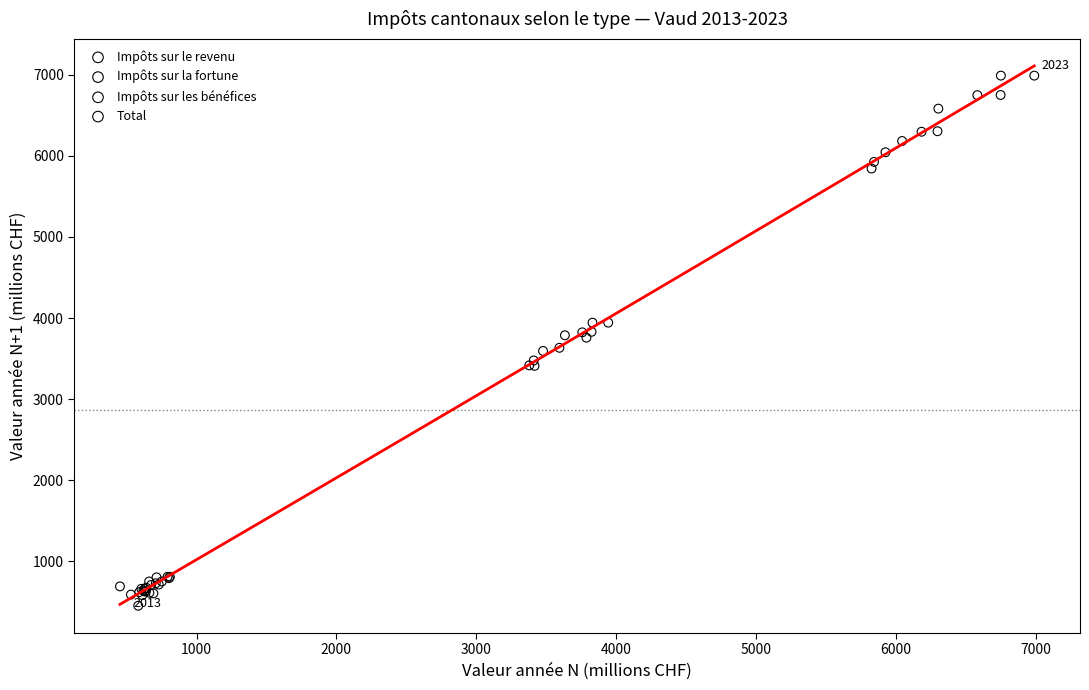

Which series reaches the maximum Y coordinate?

Total